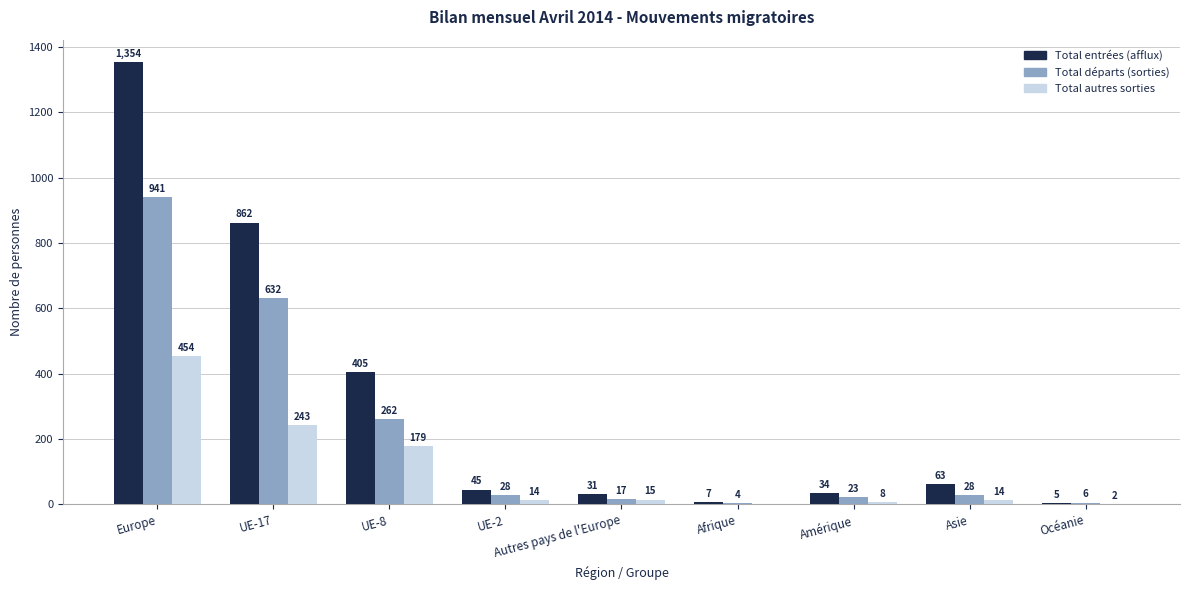

What is the total value across all series at UE-2?

87